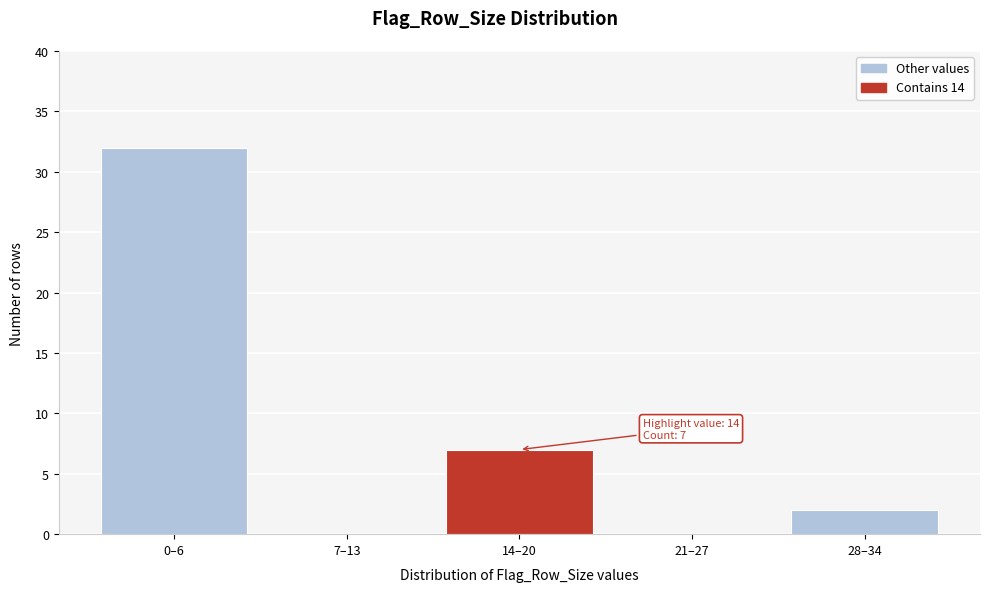

Reading left to right, extract all data points from this chart.

0–6=32	7–13=0	14–20=7	21–27=0	28–34=2